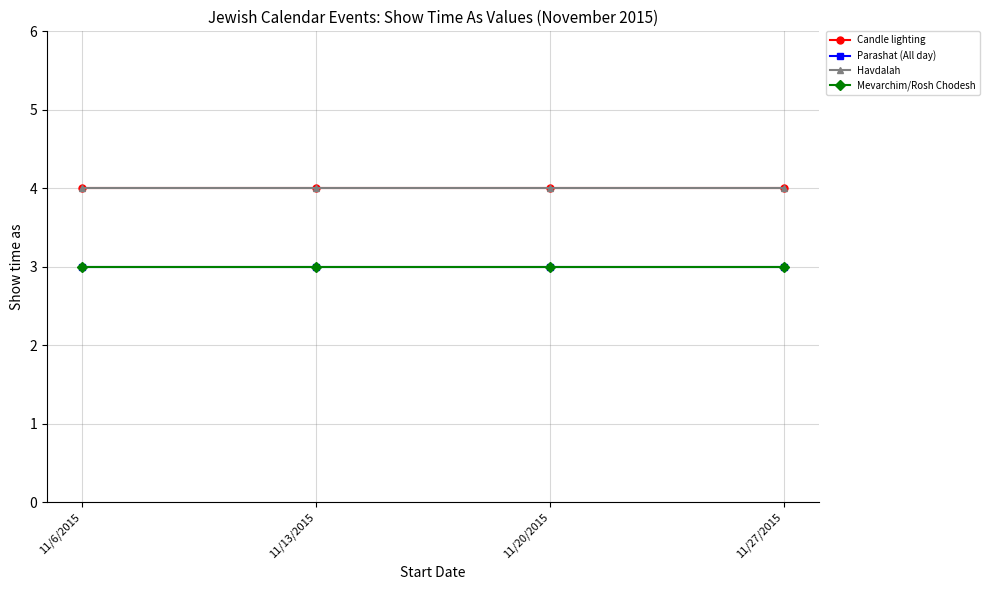

Is this an area chart (filled region under the line)?

No